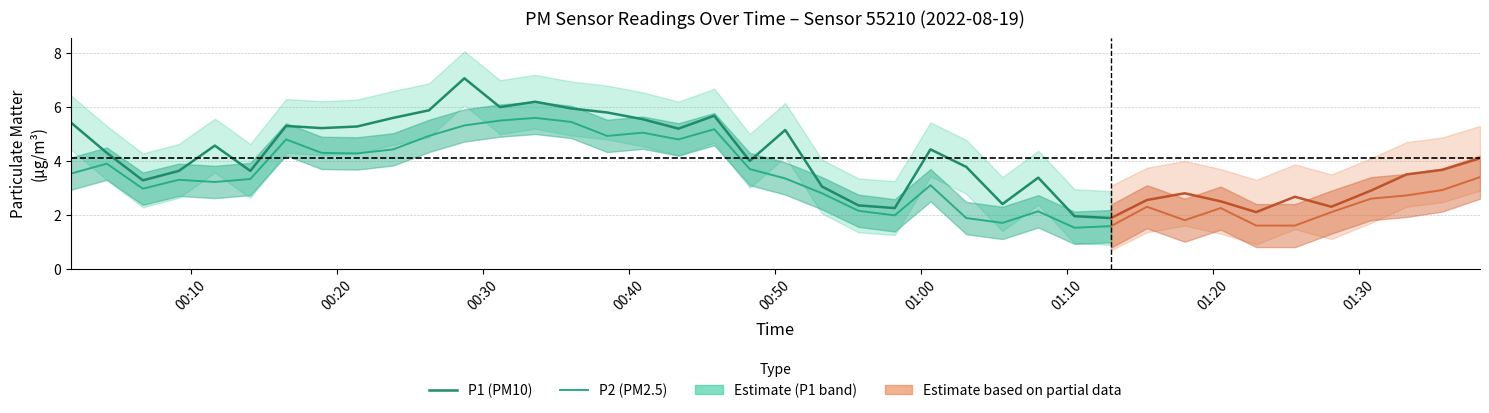

Between 32 and 34, which series saw the biggest shift?

P2